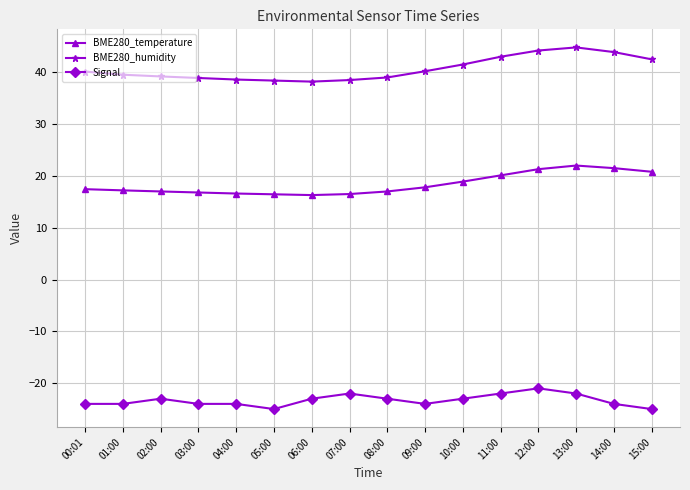

What is the sum of the BME280_humidity values at 07:00 and 01:00?

78.0